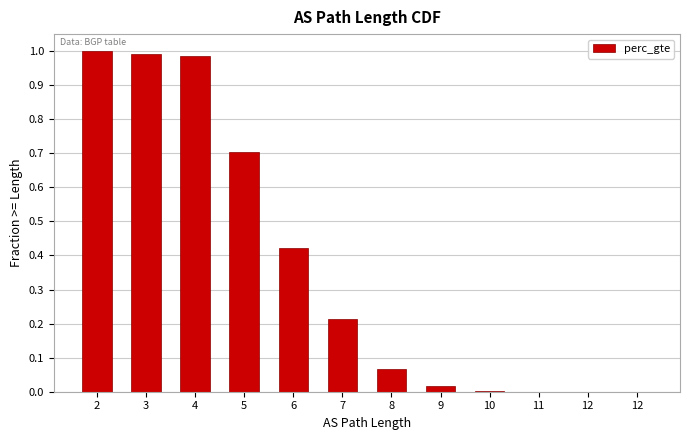

Reading right to left, list all the values displayed in this chart.

12=0.0	12=0.0	11=0.0	10=0.0	9=0.0	8=0.1	7=0.2	6=0.4	5=0.7	4=1.0	3=1.0	2=1.0